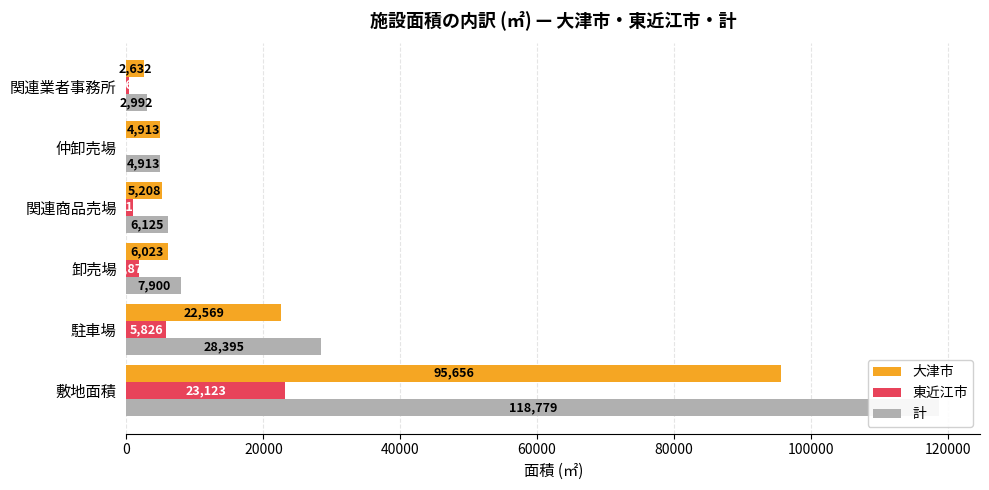

Reading left to right, transcribe all the data shown in this chart.

大津市: 95656	22569	6023	5208	4913	2632
東近江市: 23123	5826	1877	917	0	360
計: 118779	28395	7900	6125	4913	2992